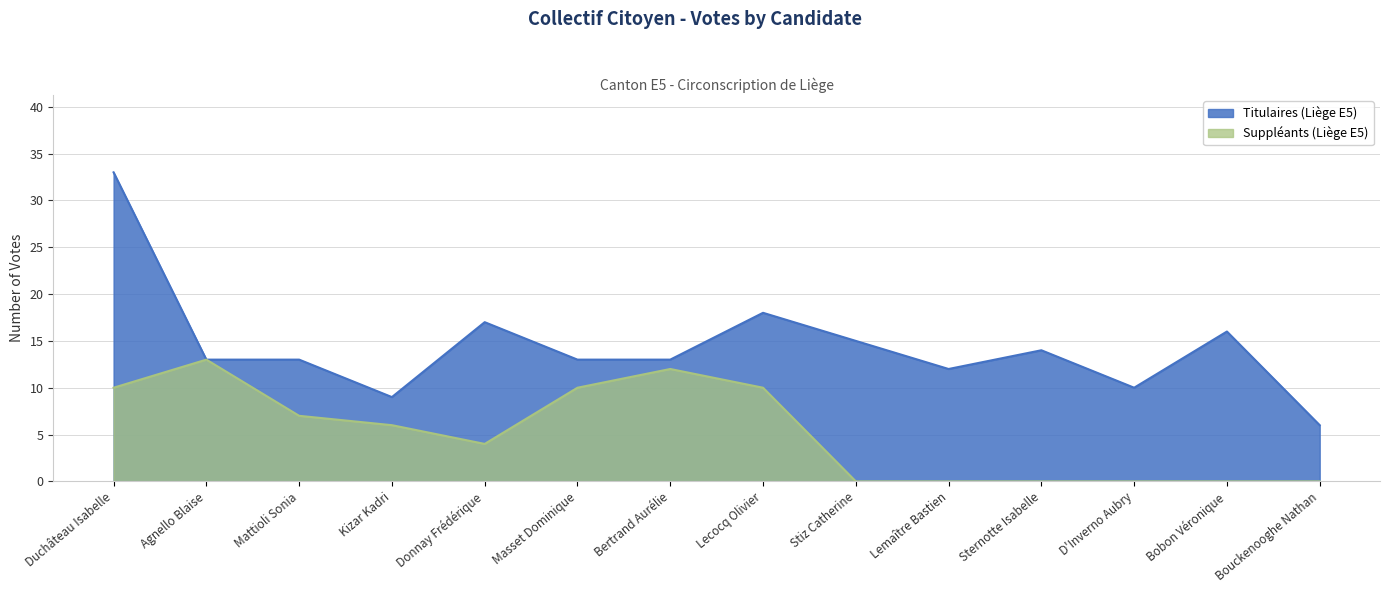

List the labels in order of Suppléants (Liège E5) value, largest first.

Agnello Blaise, Bertrand Aurélie, Duchâteau Isabelle, Masset Dominique, Lecocq Olivier, Mattioli Sonia, Kizar Kadri, Donnay Frédérique, Stiz Catherine, Lemaître Bastien, Sternotte Isabelle, D'Inverno Aubry, Bobon Véronique, Bouckenooghe Nathan